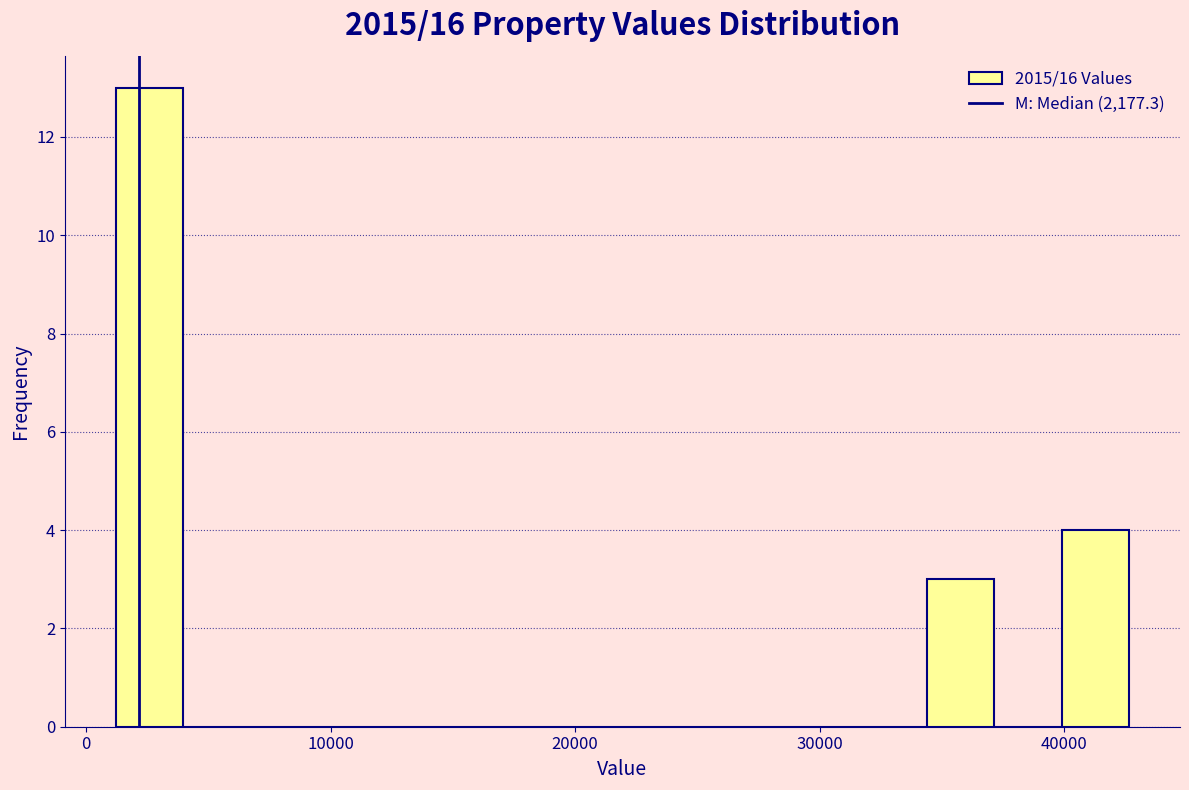

Around what value on the x-axis is the tallest bar? Give the approximate position of its centre, as read against the axis.

3000